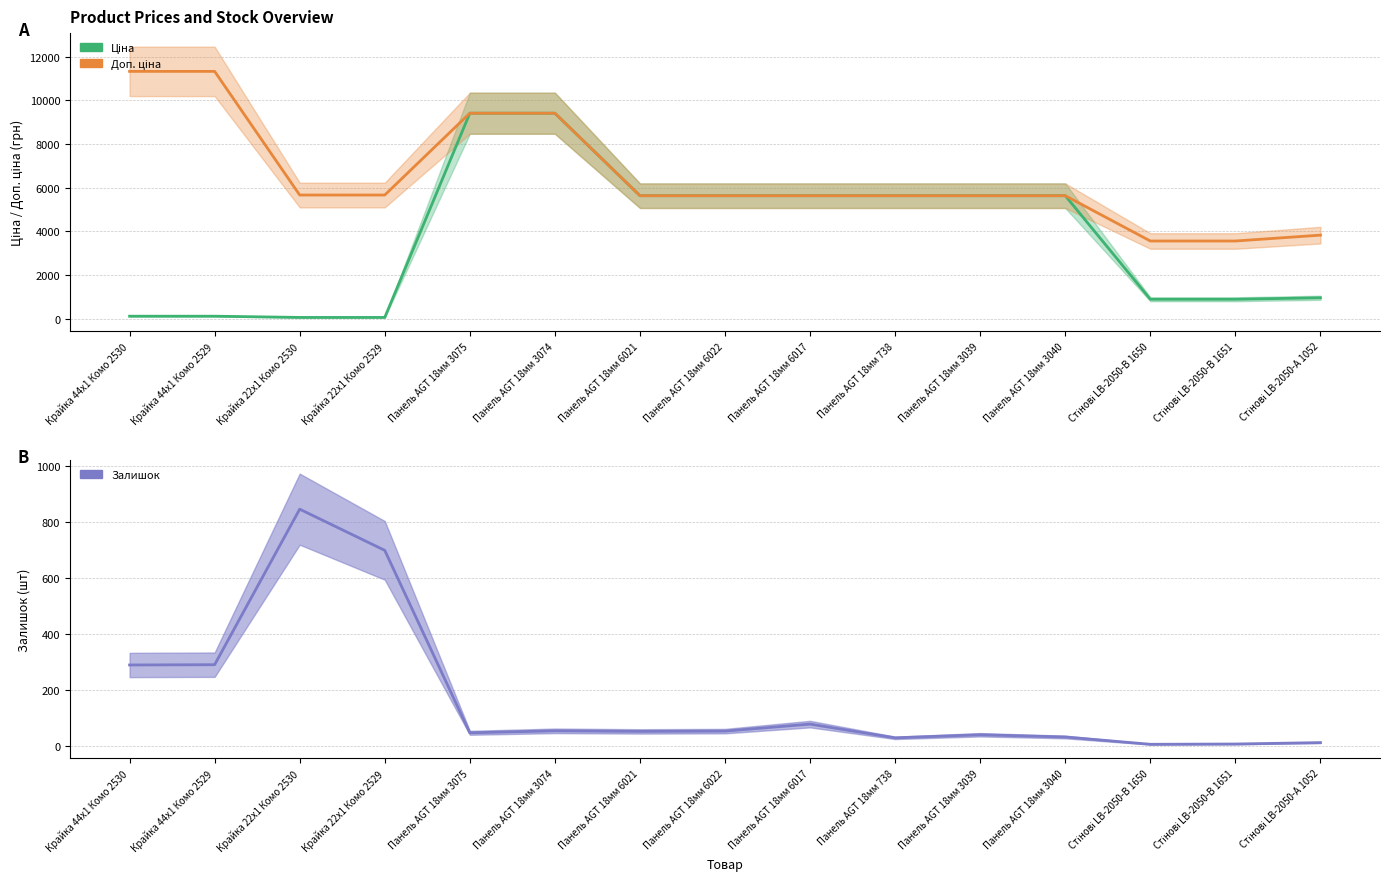

What are all the series names shown in the legend?

Ціна, Доп. ціна, Залишок